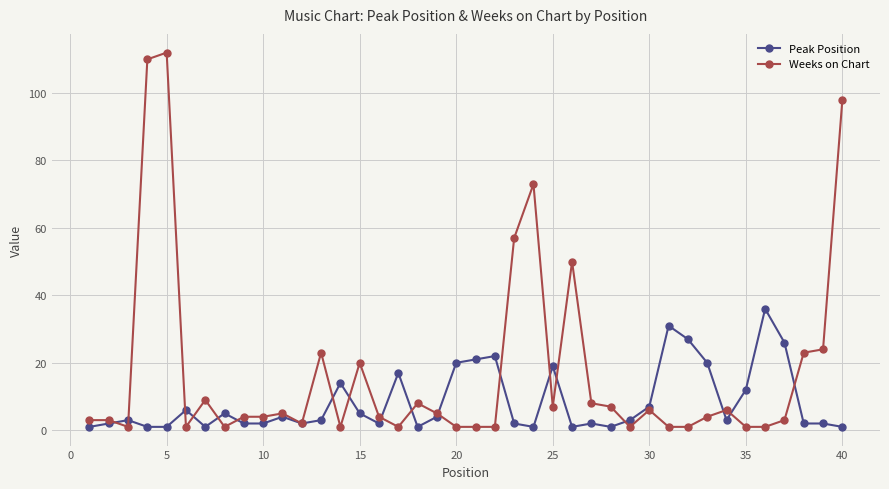

Reading left to right, list all the values displayed in this chart.

Peak Position: 1	2	3	1	1	6	1	5	2	2	4	2	3	14	5	2	17	1	4	20	21	22	2	1	19	1	2	1	3	7	31	27	20	3	12	36	26	2	2	1
Weeks on Chart: 3	3	1	110	112	1	9	1	4	4	5	2	23	1	20	4	1	8	5	1	1	1	57	73	7	50	8	7	1	6	1	1	4	6	1	1	3	23	24	98